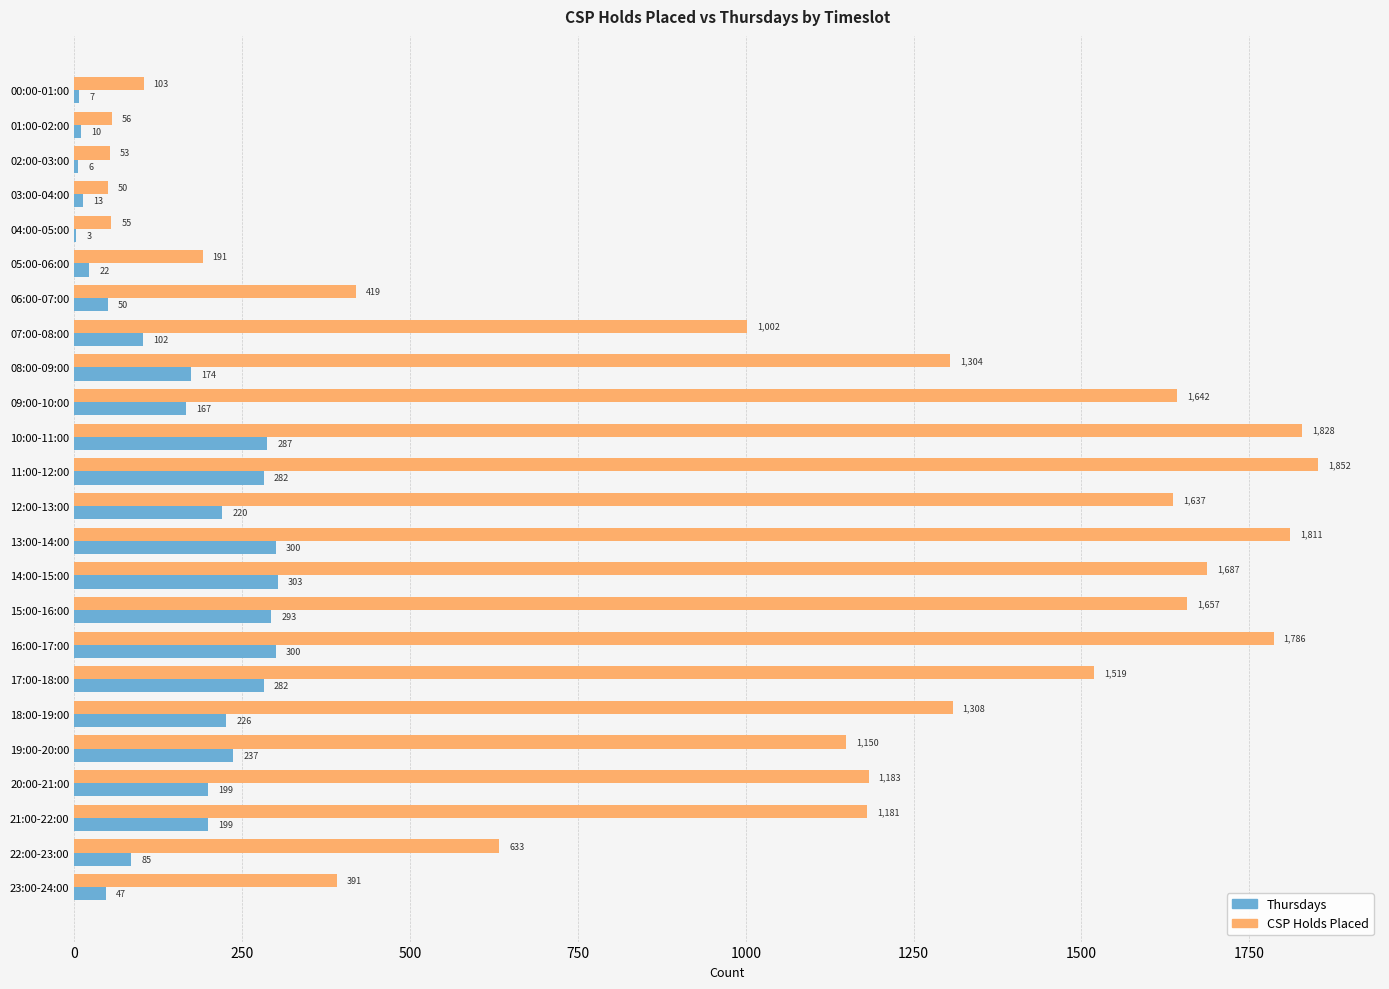

How many distinct data groups are displayed?

2